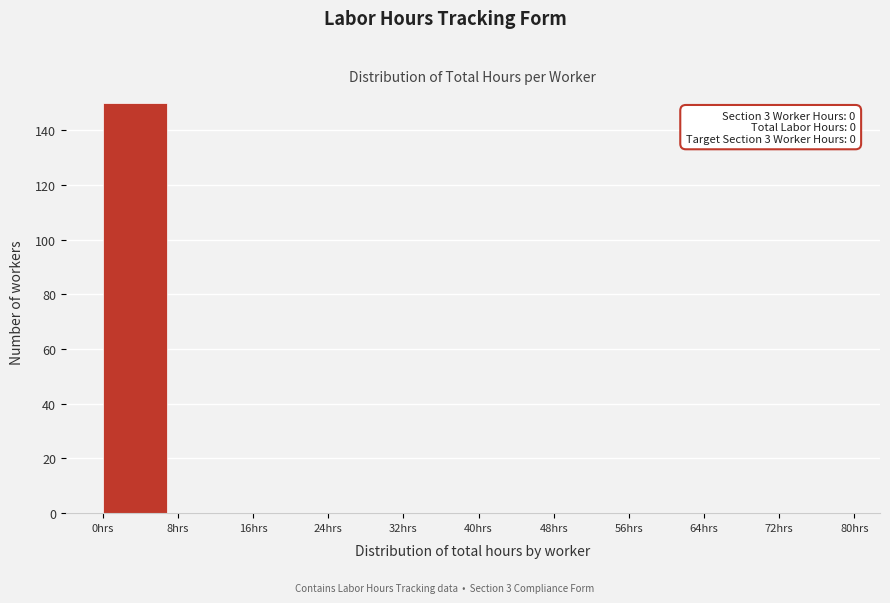

Over which range of the x-axis is the bar tallest?

0 to 8